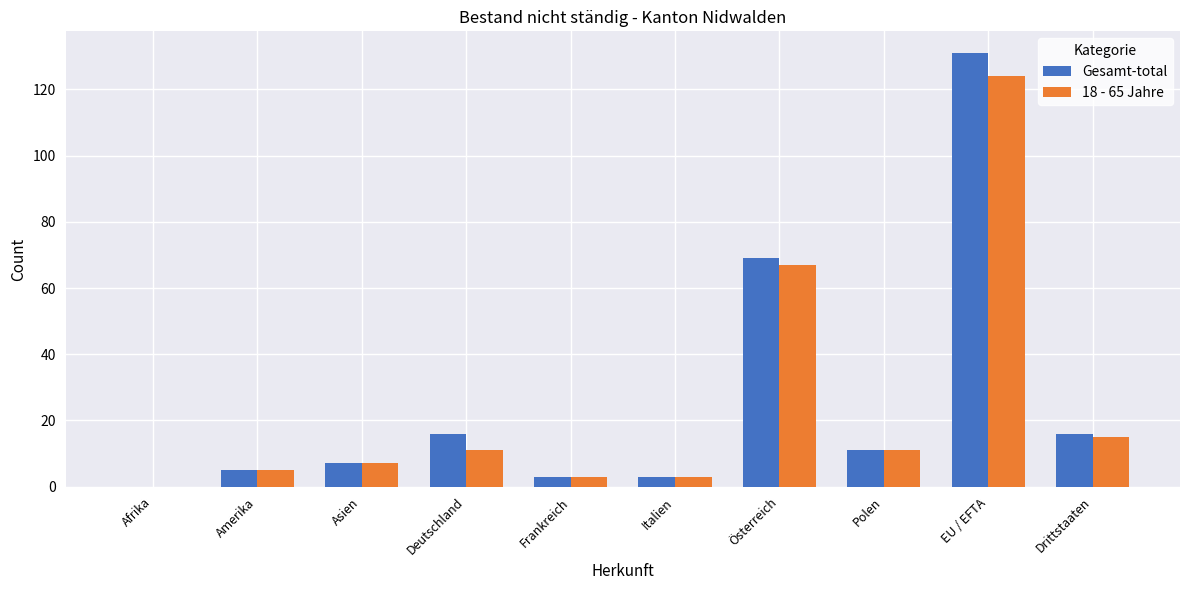

Where is Gesamt-total nearest to the value 65?

Österreich